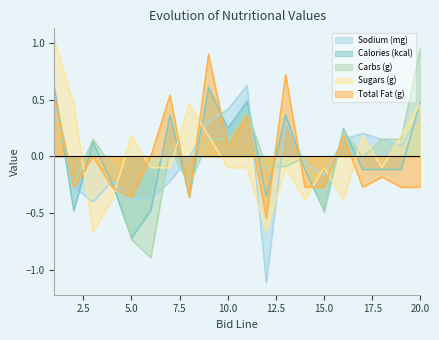

What is the smallest value displayed?

-1.1